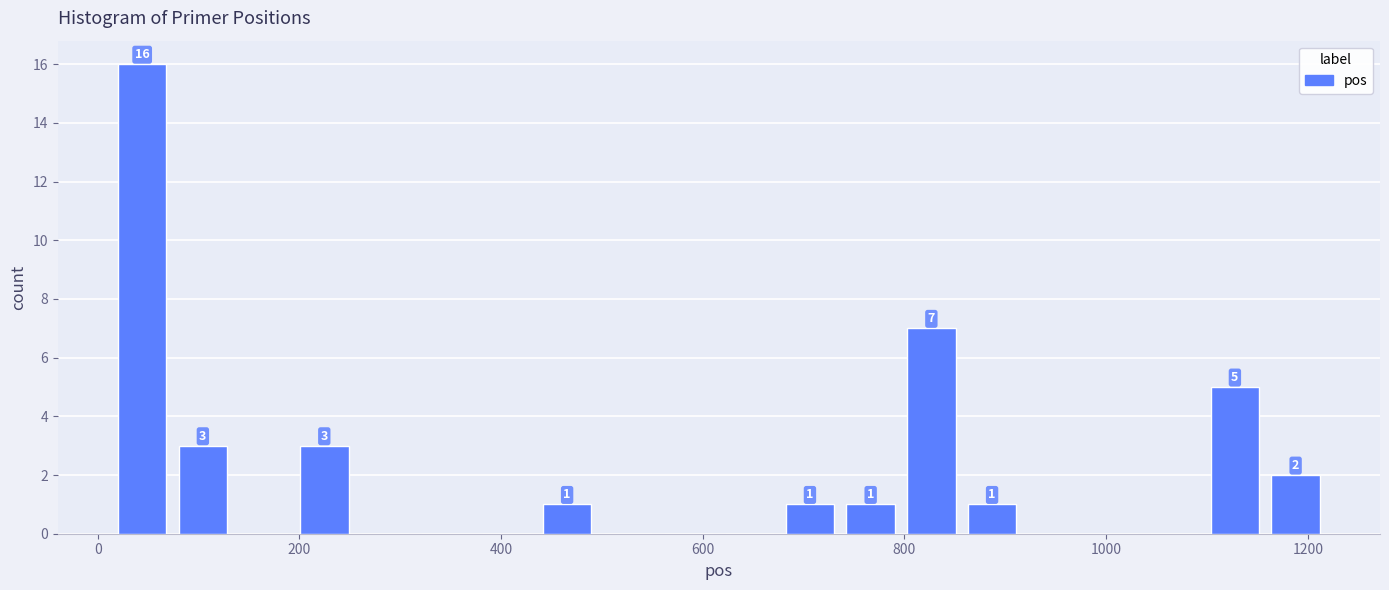

Around what value on the x-axis is the tallest bar? Give the approximate position of its centre, as read against the axis.

40